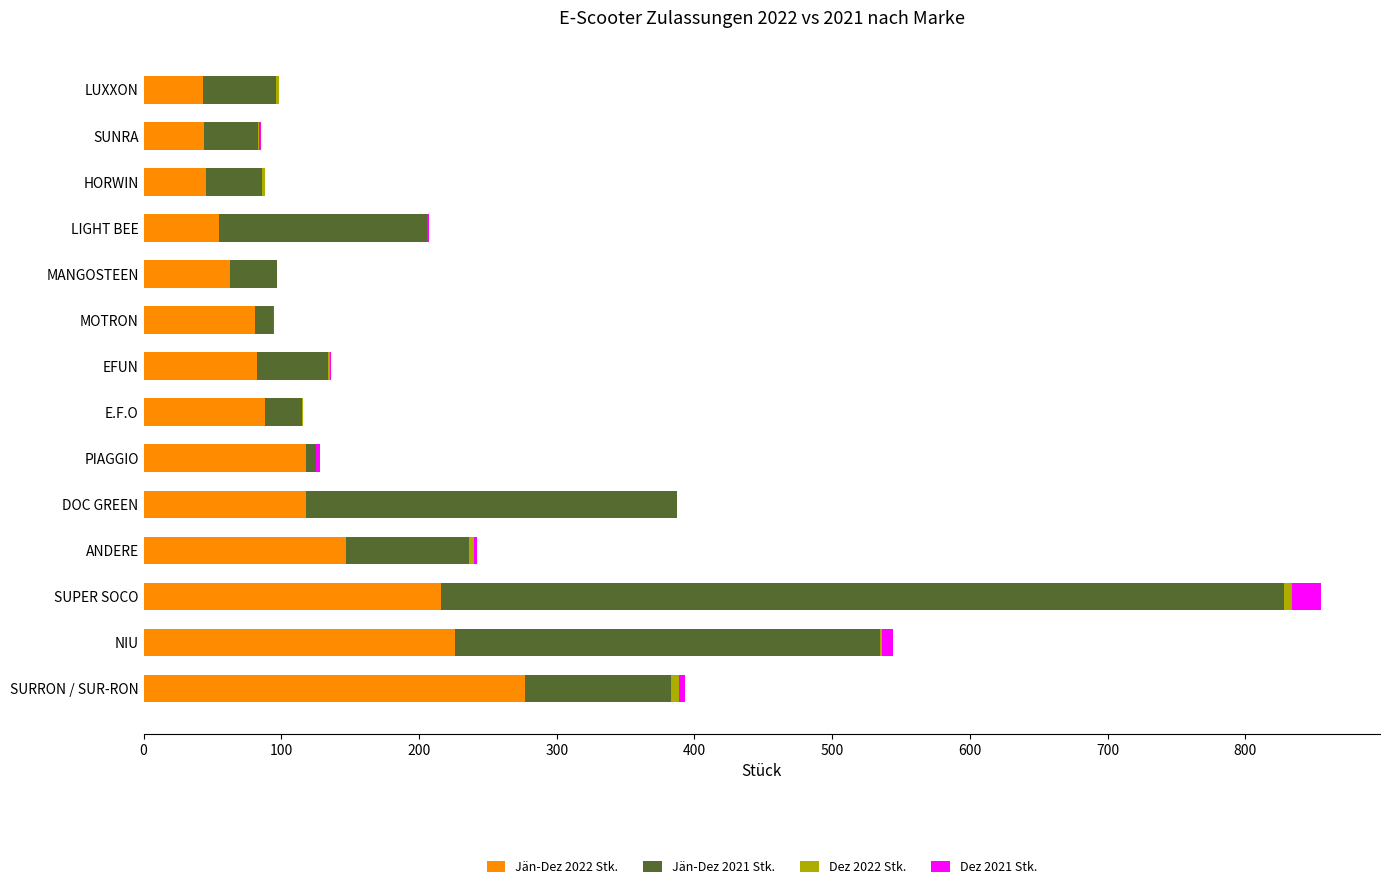

At which category is the sum across all series the highest?

SUPER SOCO